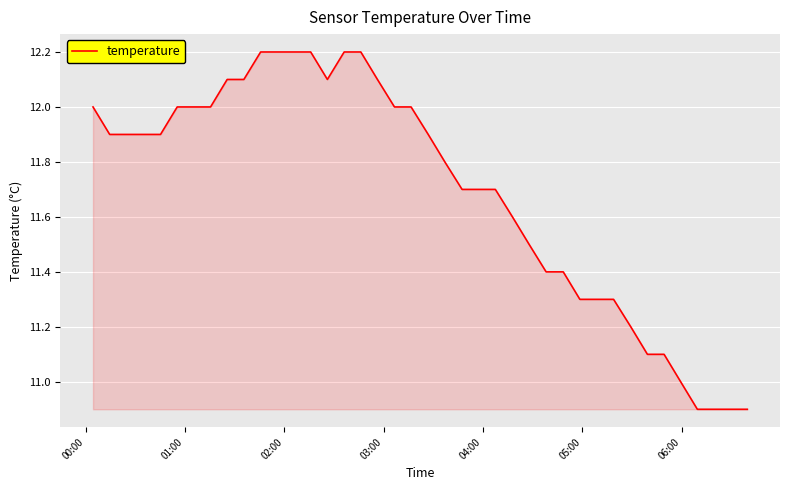

What is the maximum value shown in the chart?

12.2